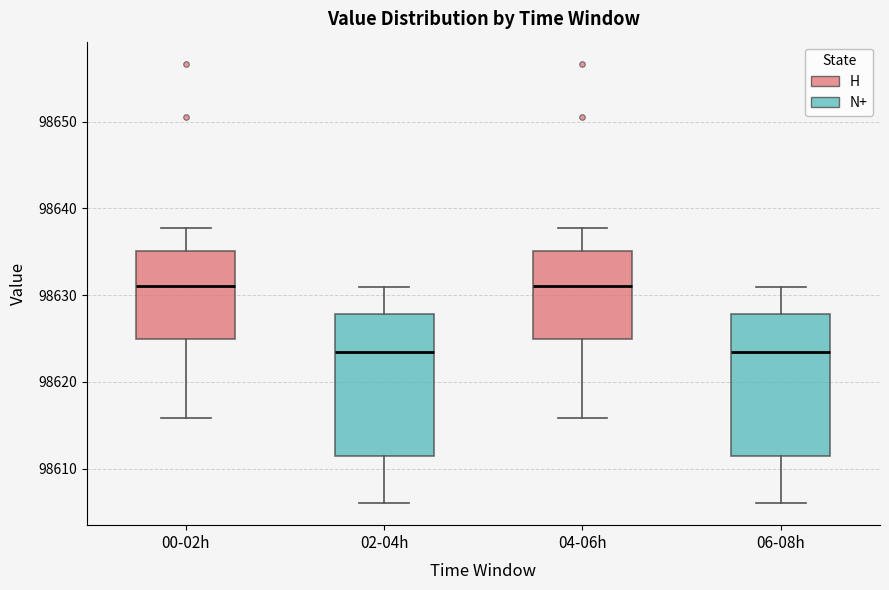

Where does the lower whisker of the box for 04-06h end on the y-axis? The values are not printed on the chart, so give them approximately, as read against the axis.

98616